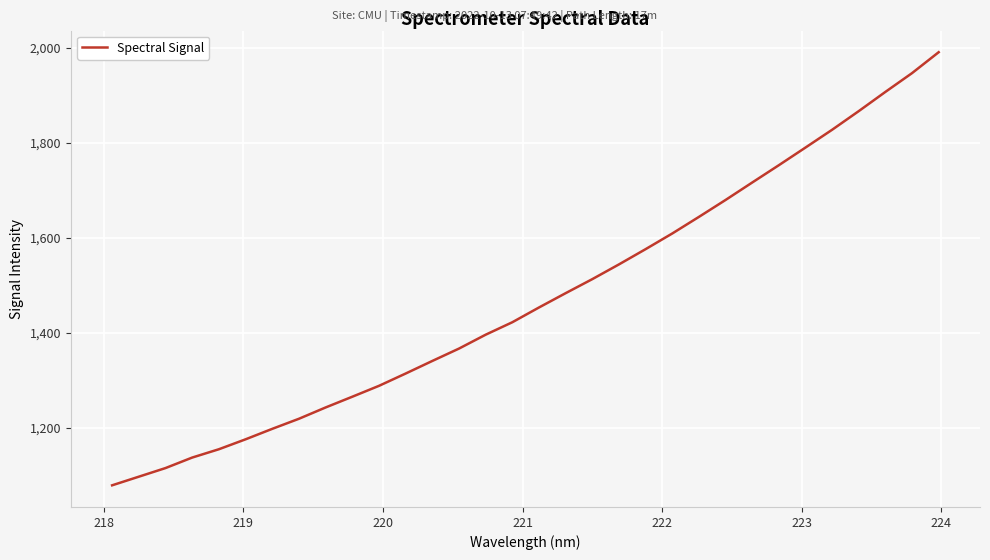

How many values exceed 1453?

16